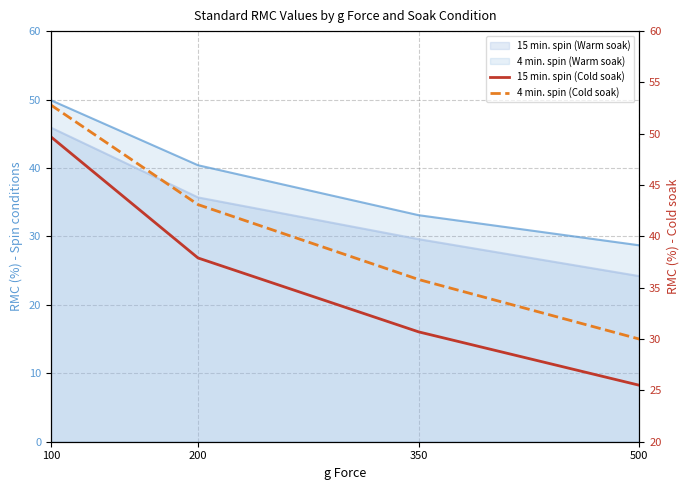

True or false: 15 min. spin (Cold soak) and 4 min. spin (Cold soak) cross at least once.

False